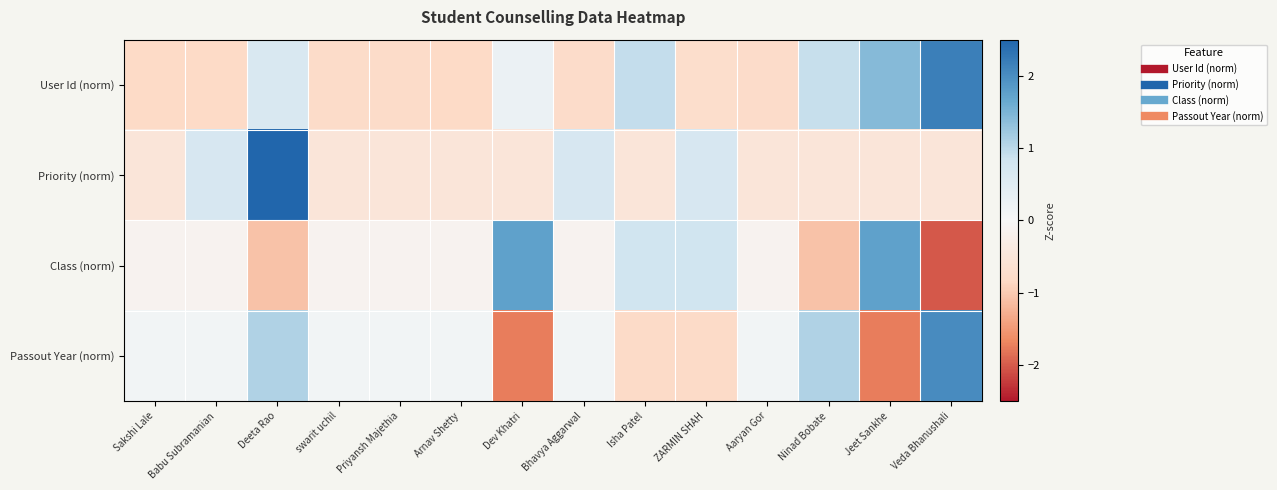

Which label corresponds to the smallest value in the chart?

Veda Bhanushali